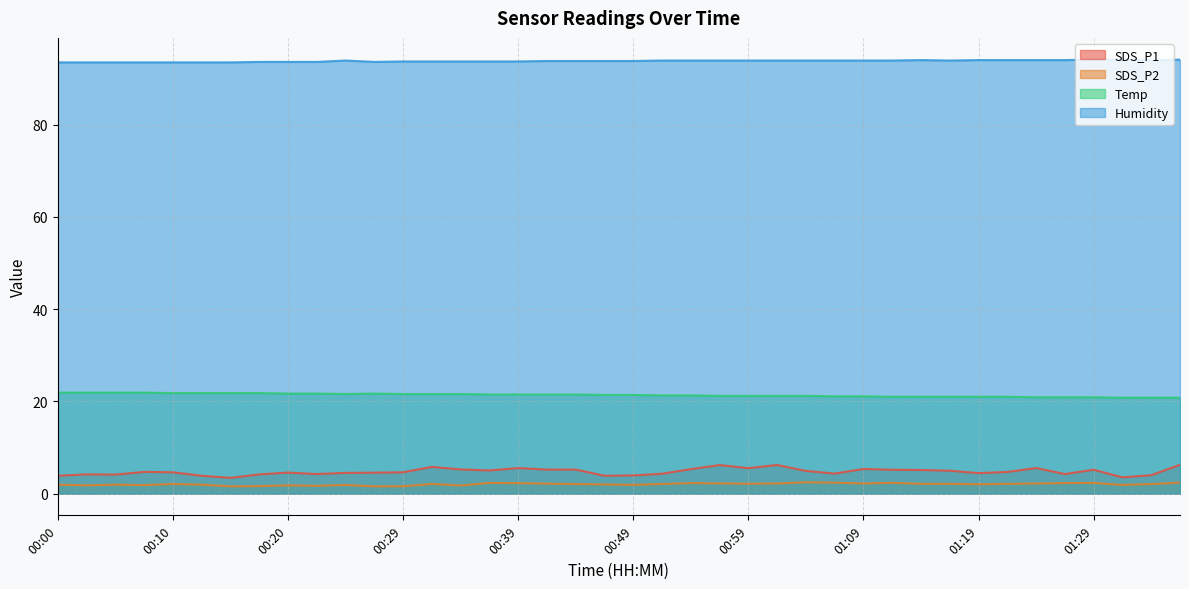

What are all the series names shown in the legend?

SDS_P1, SDS_P2, Temp, Humidity